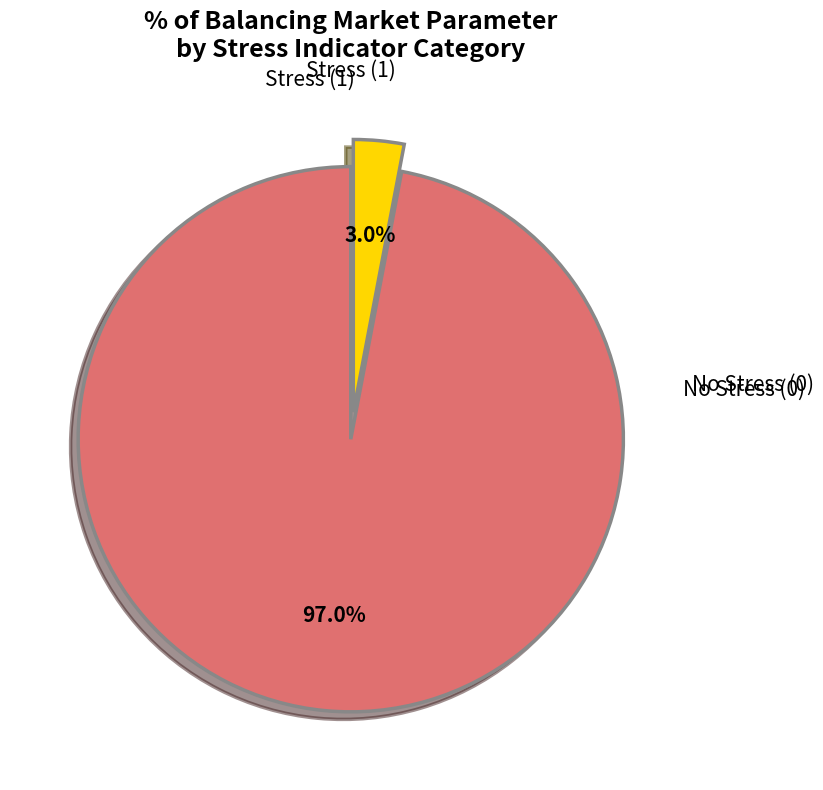

Is there a majority slice in this chart?

Yes